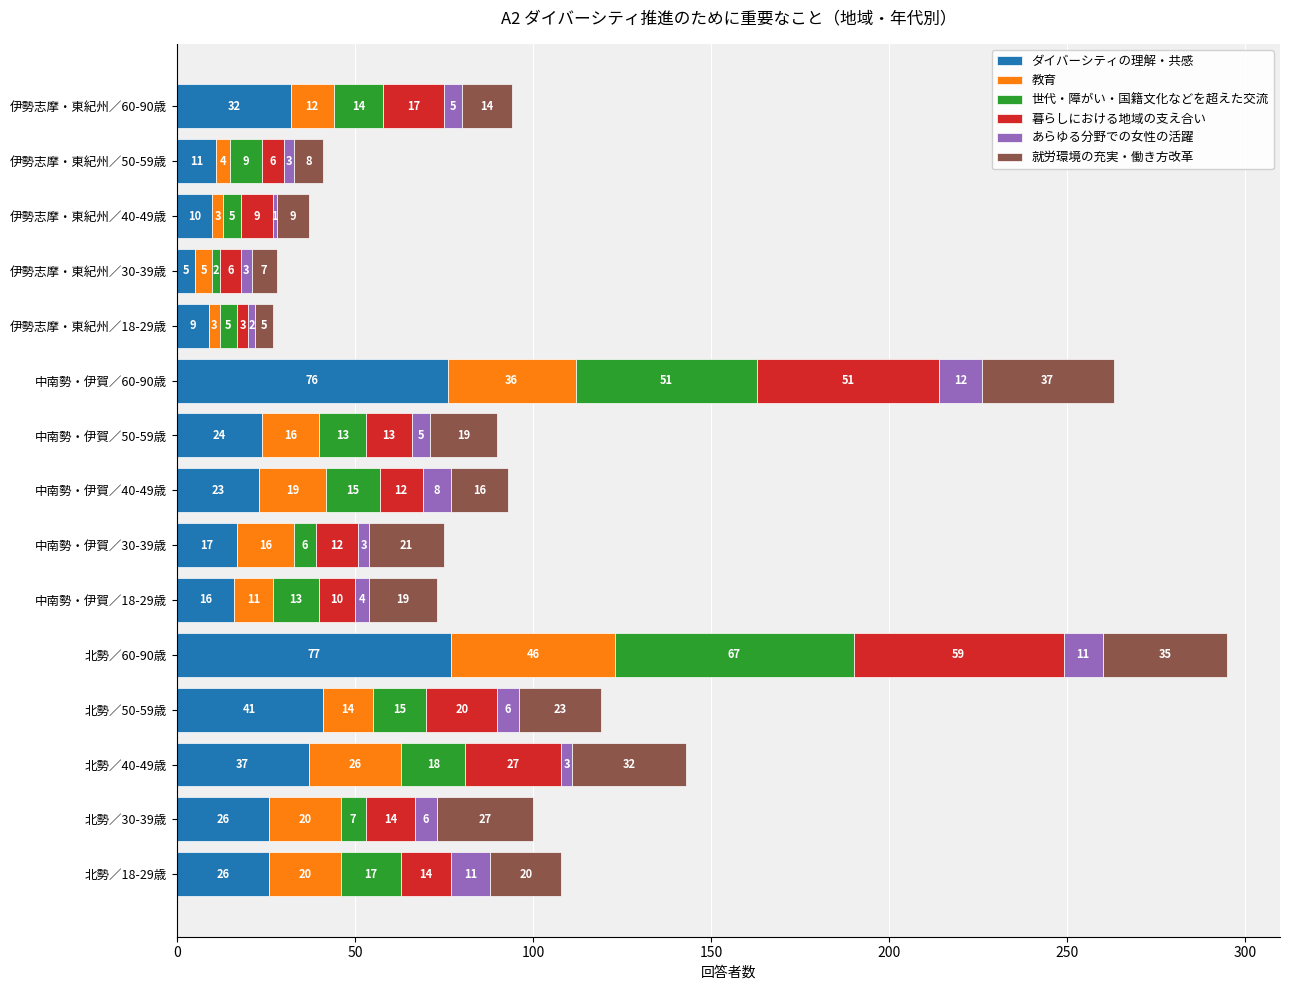

The ダイバーシティの理解・共感 series shows 32 at 伊勢志摩・東紀州／60-90歳. True or false?

True